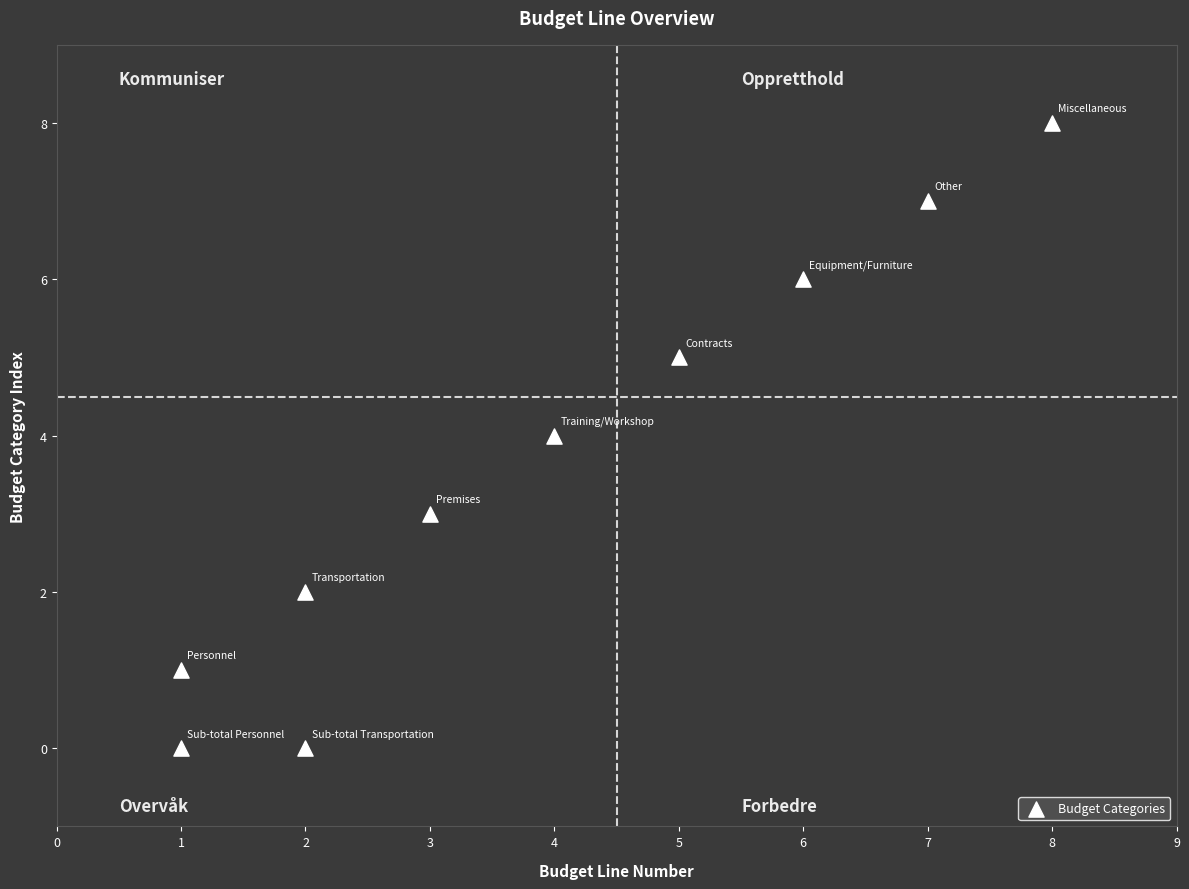

What is the range of Y values (max minus min)?

8